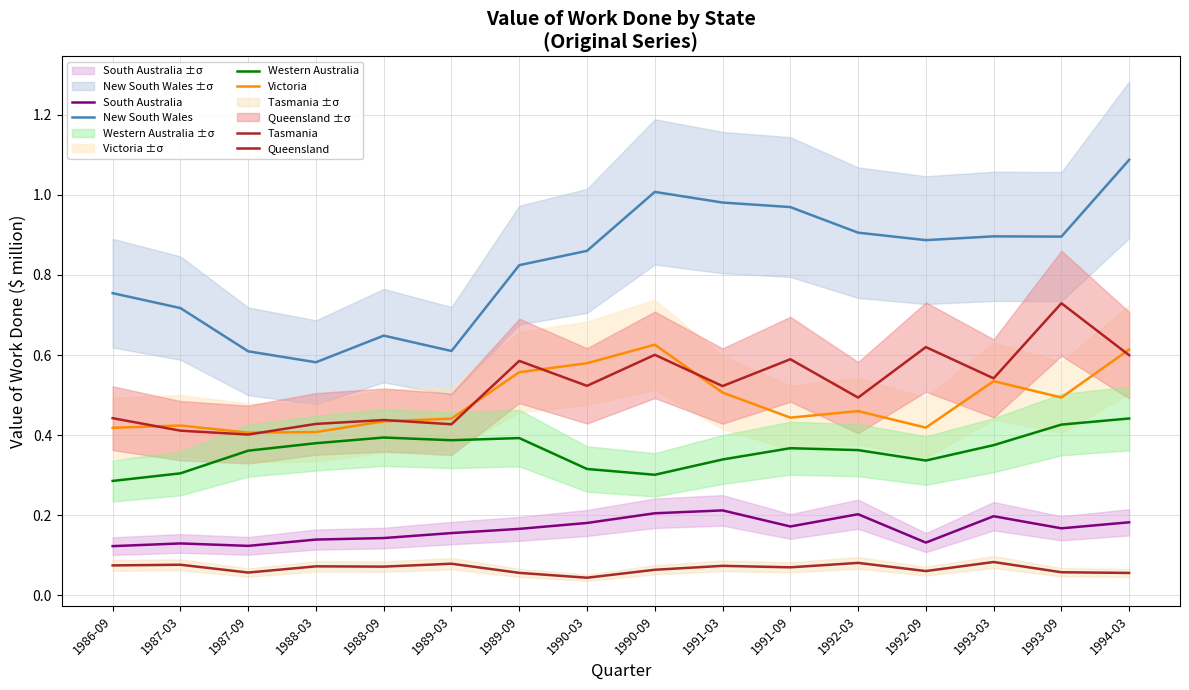

Reading right to left, extract all data points from this chart.

New South Wales: 1994-03=1.1	1993-09=0.9	1993-03=0.9	1992-09=0.9	1992-03=0.9	1991-09=1.0	1991-03=1.0	1990-09=1.0	1990-03=0.9	1989-09=0.8	1989-03=0.6	1988-09=0.6	1988-03=0.6	1987-09=0.6	1987-03=0.7	1986-09=0.8
Victoria: 1994-03=0.6	1993-09=0.5	1993-03=0.5	1992-09=0.4	1992-03=0.5	1991-09=0.4	1991-03=0.5	1990-09=0.6	1990-03=0.6	1989-09=0.6	1989-03=0.4	1988-09=0.4	1988-03=0.4	1987-09=0.4	1987-03=0.4	1986-09=0.4
Queensland: 1994-03=0.6	1993-09=0.7	1993-03=0.5	1992-09=0.6	1992-03=0.5	1991-09=0.6	1991-03=0.5	1990-09=0.6	1990-03=0.5	1989-09=0.6	1989-03=0.4	1988-09=0.4	1988-03=0.4	1987-09=0.4	1987-03=0.4	1986-09=0.4
South Australia: 1994-03=0.2	1993-09=0.2	1993-03=0.2	1992-09=0.1	1992-03=0.2	1991-09=0.2	1991-03=0.2	1990-09=0.2	1990-03=0.2	1989-09=0.2	1989-03=0.2	1988-09=0.1	1988-03=0.1	1987-09=0.1	1987-03=0.1	1986-09=0.1
Western Australia: 1994-03=0.4	1993-09=0.4	1993-03=0.4	1992-09=0.3	1992-03=0.4	1991-09=0.4	1991-03=0.3	1990-09=0.3	1990-03=0.3	1989-09=0.4	1989-03=0.4	1988-09=0.4	1988-03=0.4	1987-09=0.4	1987-03=0.3	1986-09=0.3
Tasmania: 1994-03=0.1	1993-09=0.1	1993-03=0.1	1992-09=0.1	1992-03=0.1	1991-09=0.1	1991-03=0.1	1990-09=0.1	1990-03=0.0	1989-09=0.1	1989-03=0.1	1988-09=0.1	1988-03=0.1	1987-09=0.1	1987-03=0.1	1986-09=0.1